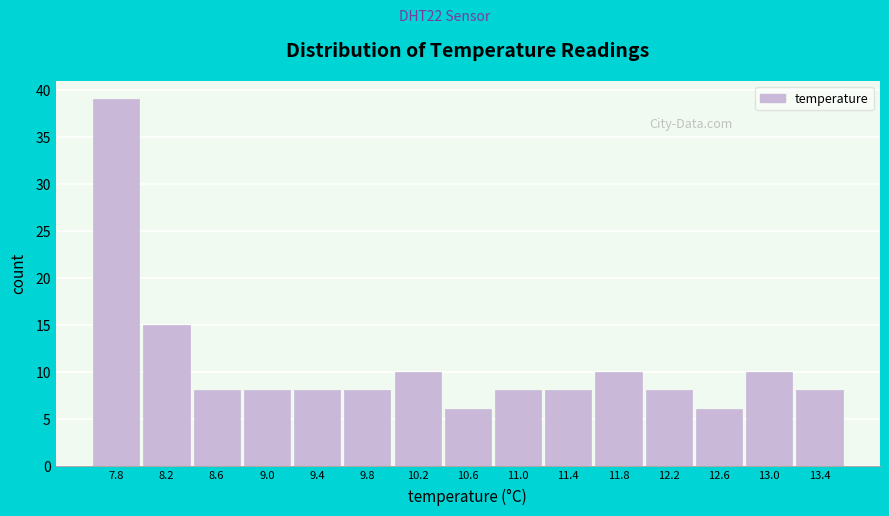

Reading right to left, transcribe all the data shown in this chart.

8	10	6	8	10	8	8	6	10	8	8	8	8	15	39